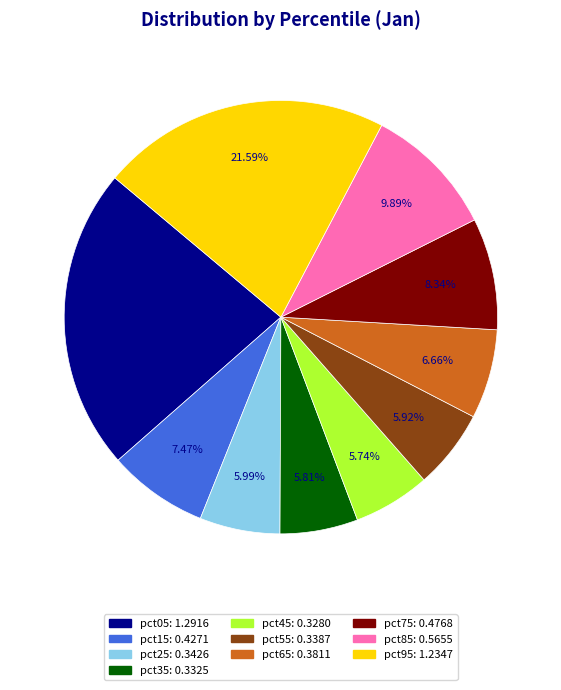

Is pct95 the majority of the pie?

No